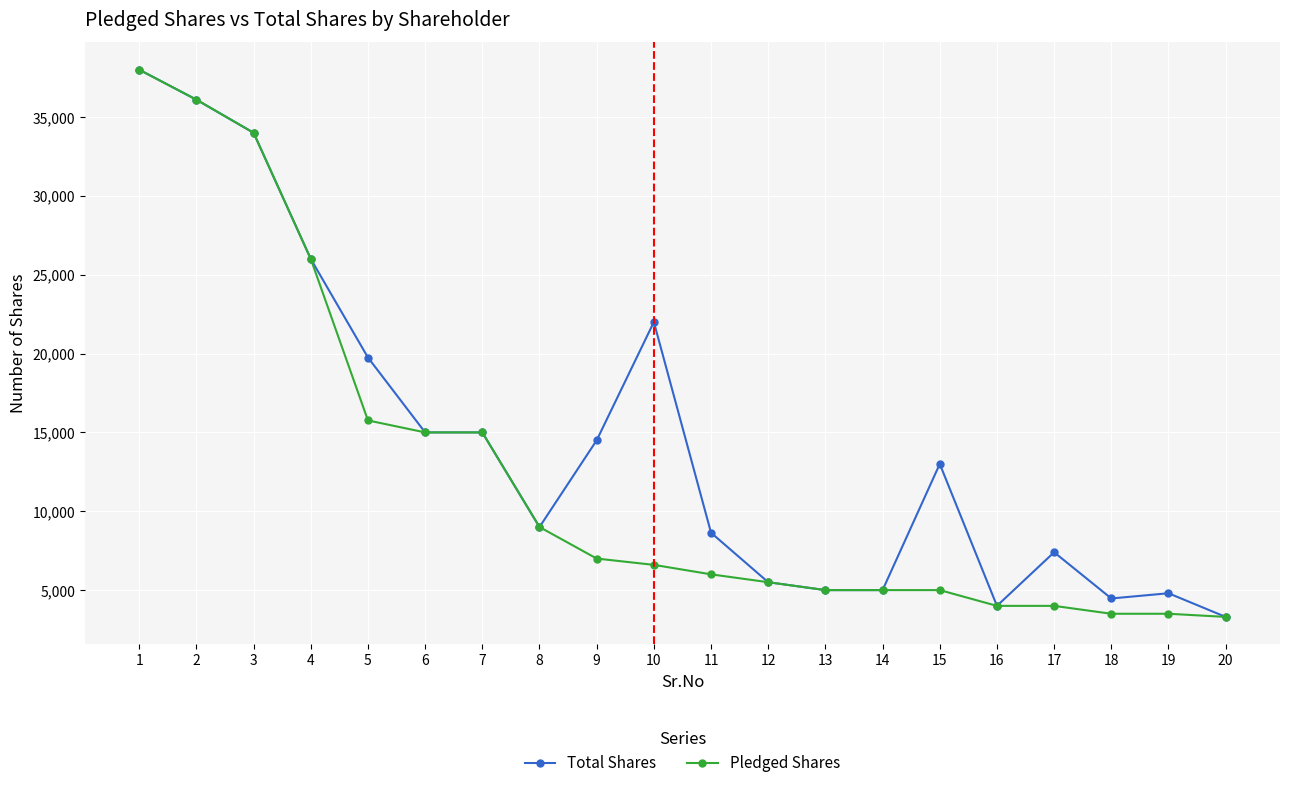

At which category is the sum across all series the highest?

1